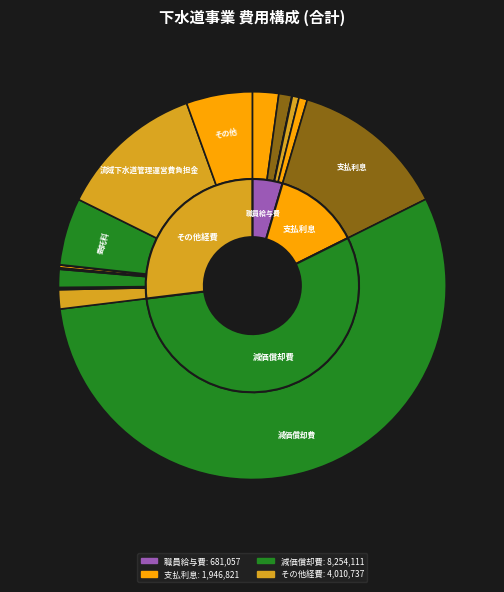

To the nearest percent, what percentage of the pie is 減価償却費?

55%